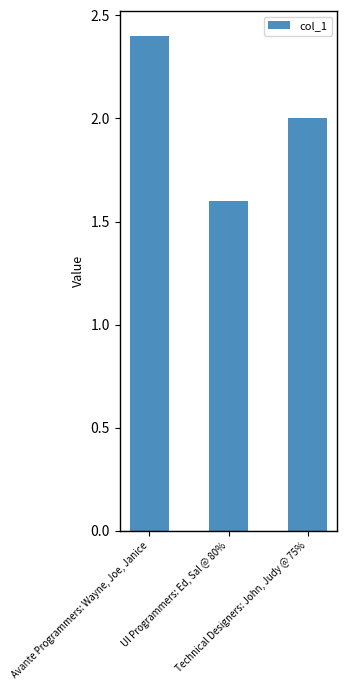

What is the sum of the values at Technical Designers: John, Judy @ 75% and UI Programmers: Ed, Sal @ 80%?

3.6